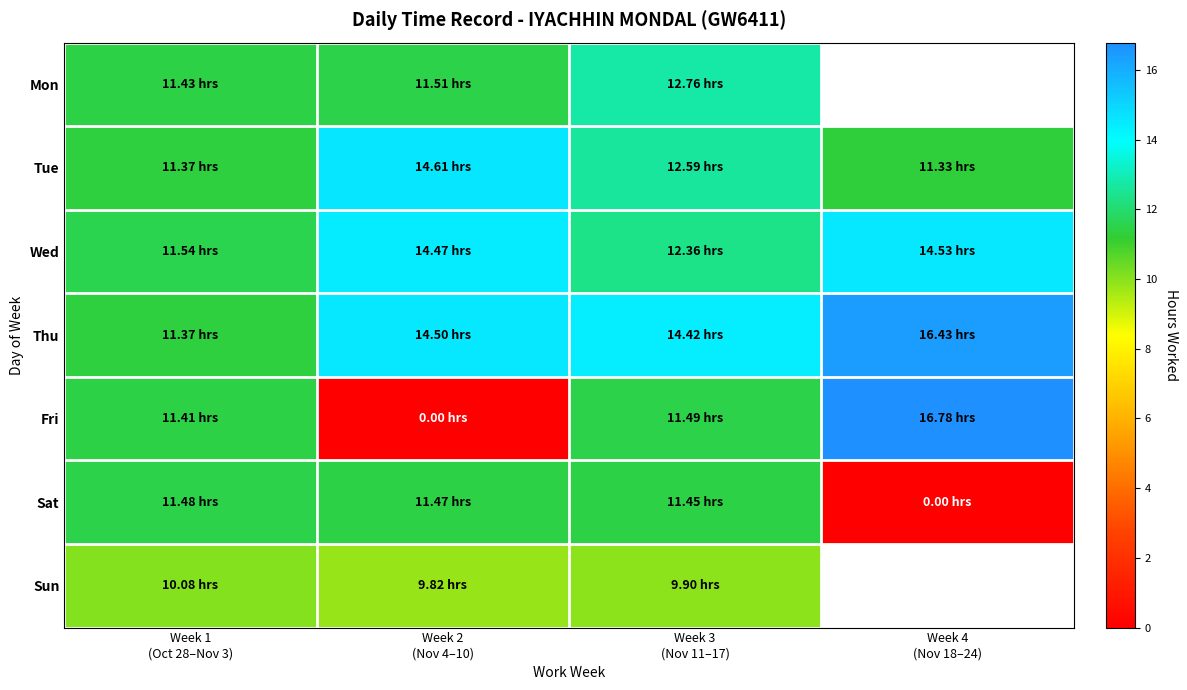

How many data points in Thu are less than 14?

1